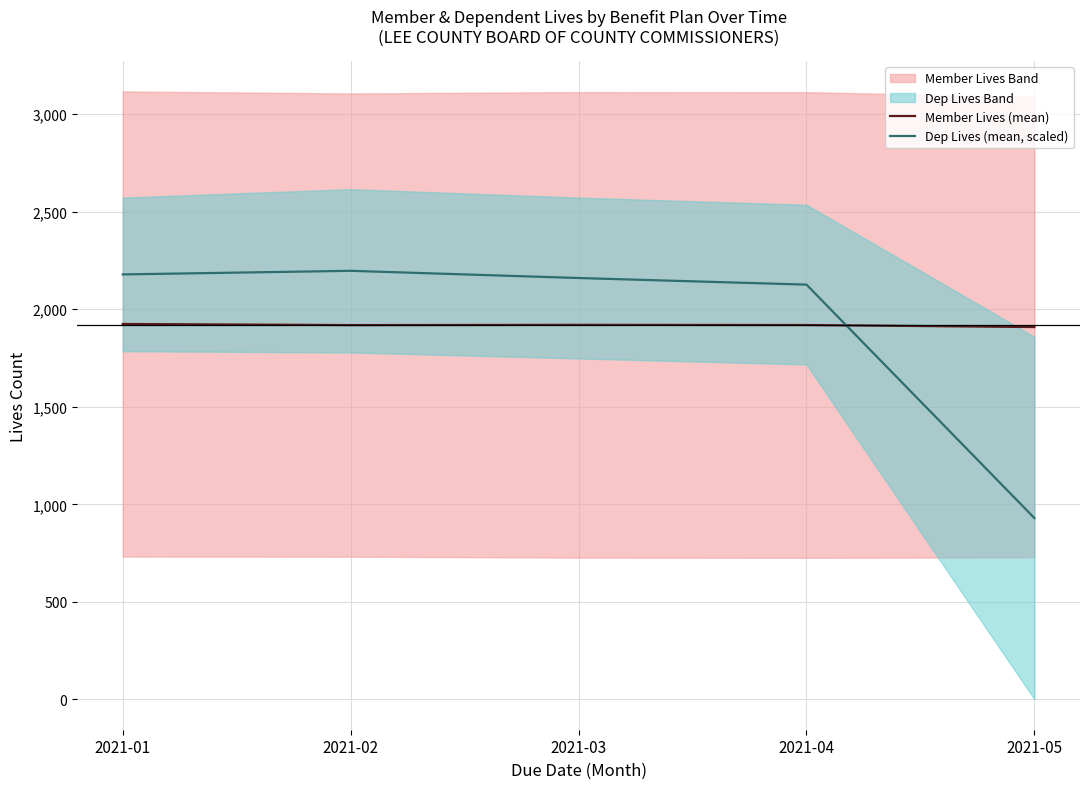

Does the chart display data point markers on the line(s)?

No